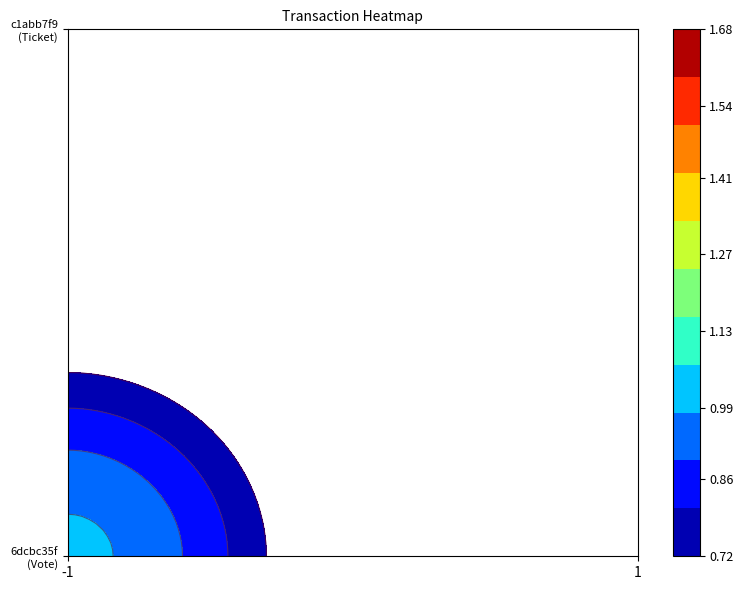

At how many categories does at least one series exceed 0?

2